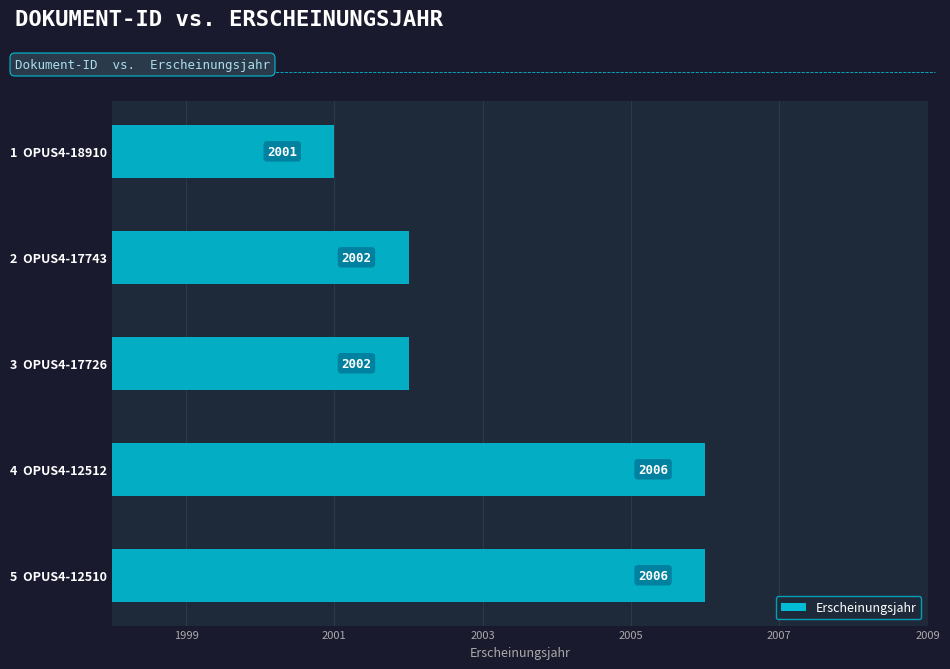

True or false: the data shows 1101 at 1  OPUS4-18910.

False